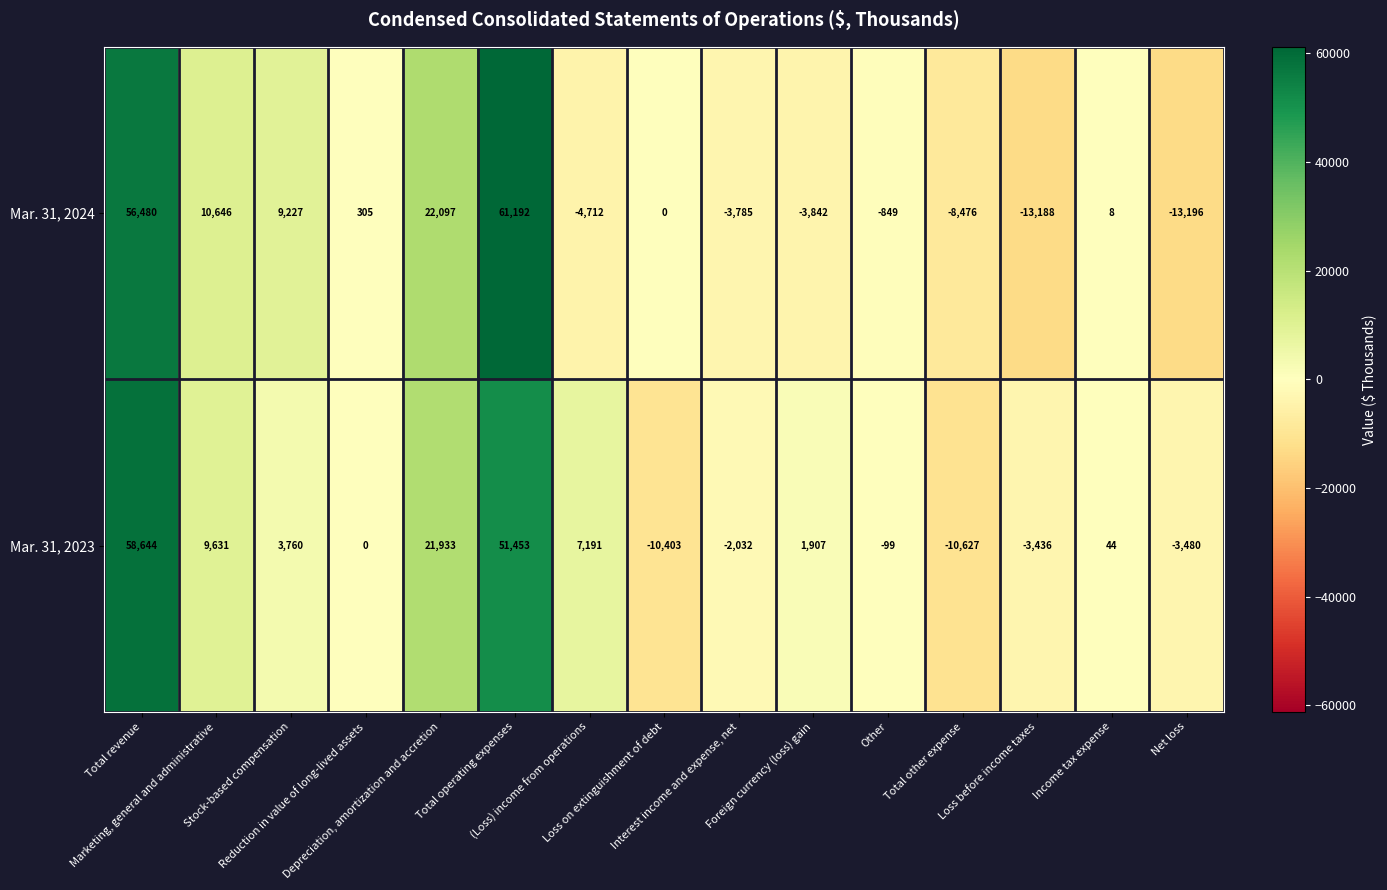

Which series has the widest spread of values?

Mar. 31, 2024